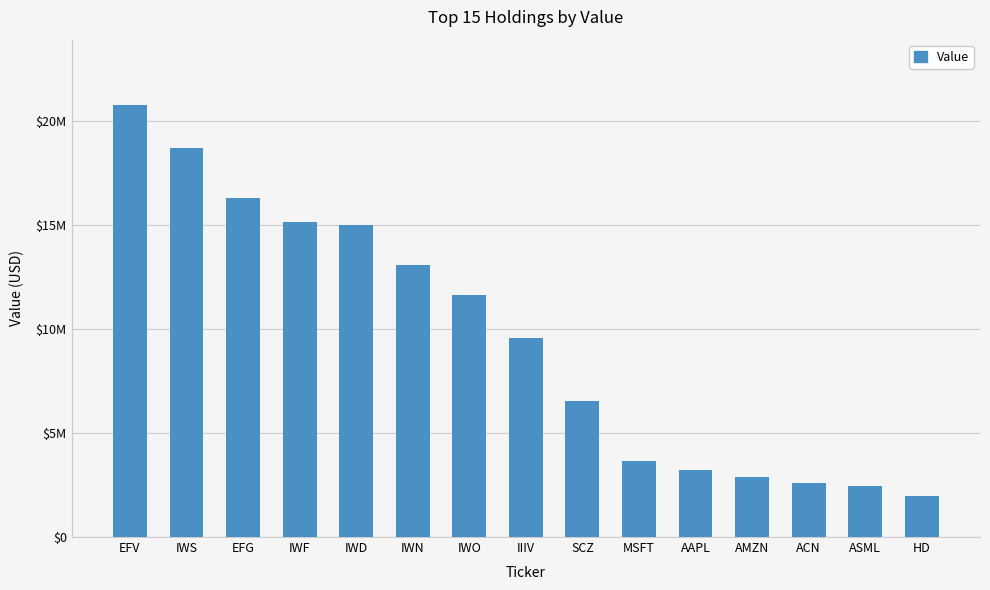

What is the difference between the maximum and second lowest values?

18332000